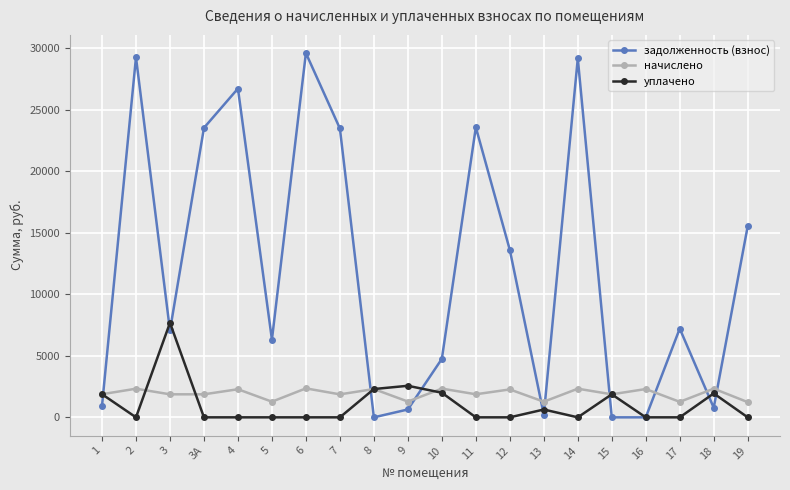

True or false: задолженность (взнос) has a value of 29275.7 at 2.

True